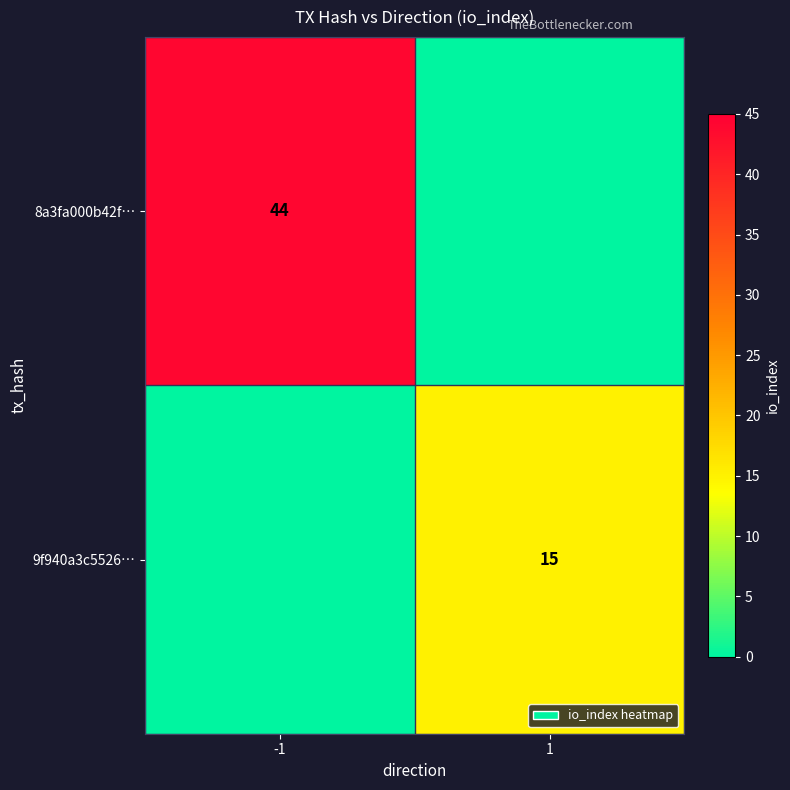

Which has a higher value, 1 or -1?

-1